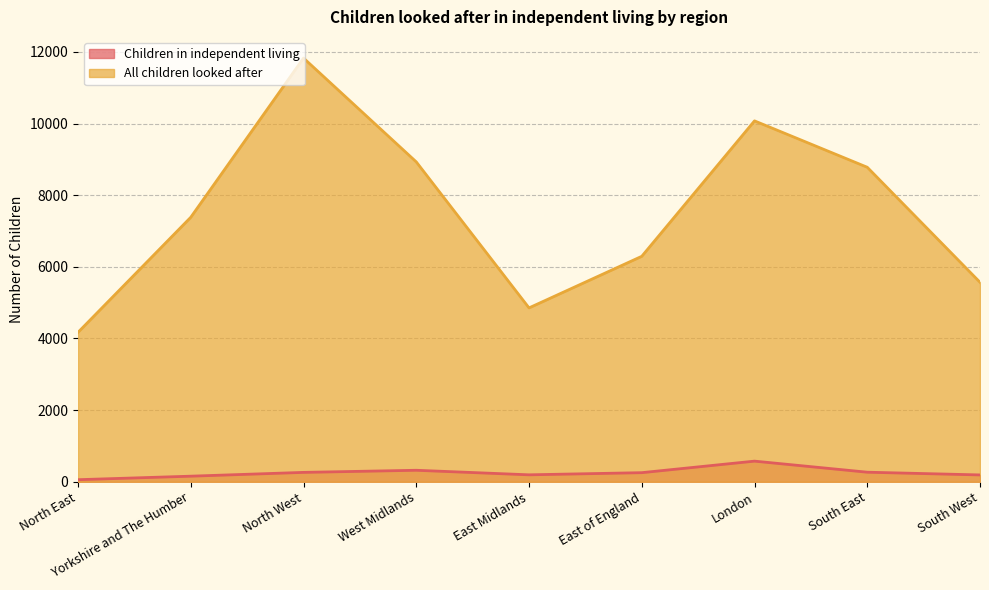

True or false: All children looked after and Children in independent living cross at least once.

False